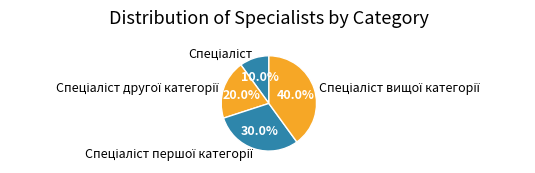

Does any single category account for the majority?

No